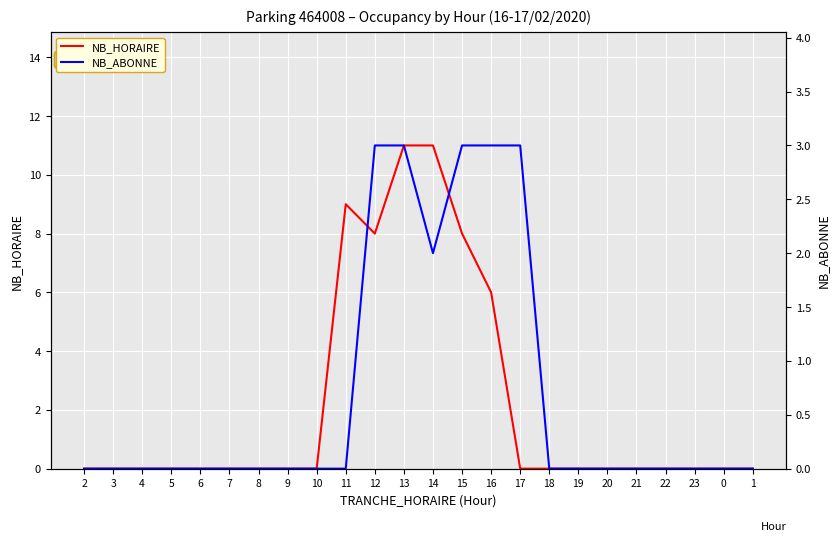

What is the difference between the second highest and minimum values in the NB_HORAIRE series?

11